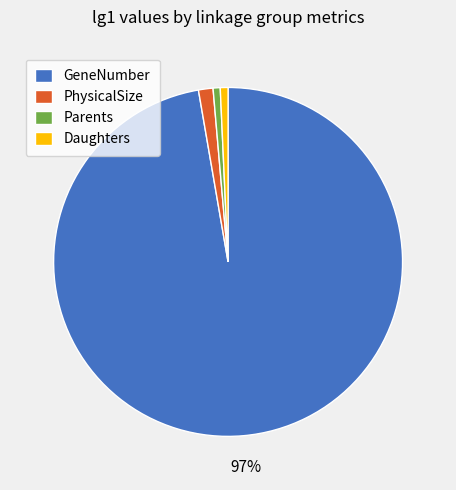

Is there a majority slice in this chart?

Yes